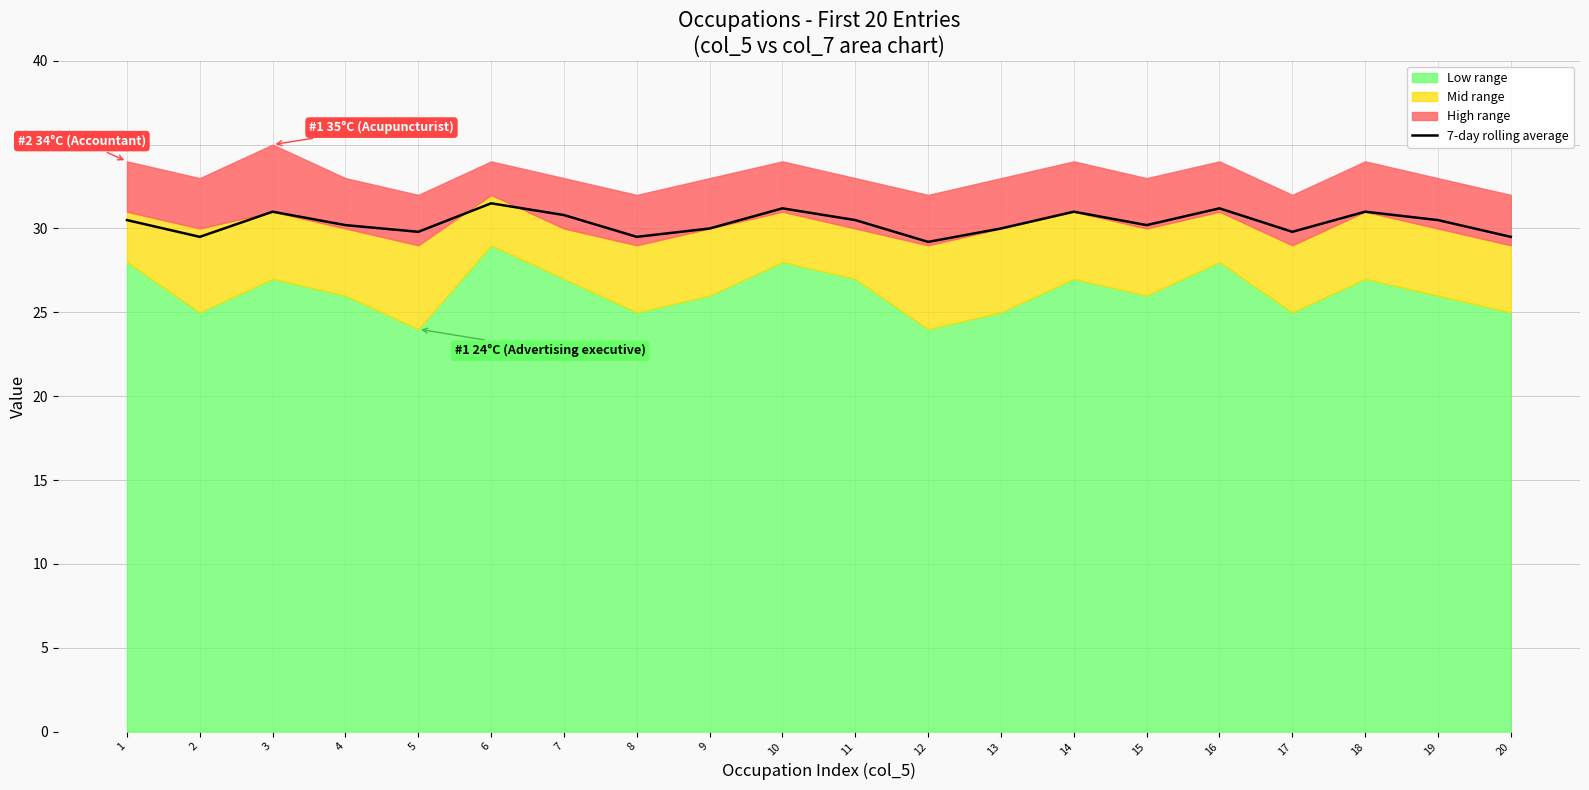

Rank the categories by value from highest to lowest.

6, 10, 16, 3, 14, 18, 7, 1, 11, 19, 4, 15, 9, 13, 5, 17, 2, 8, 20, 12